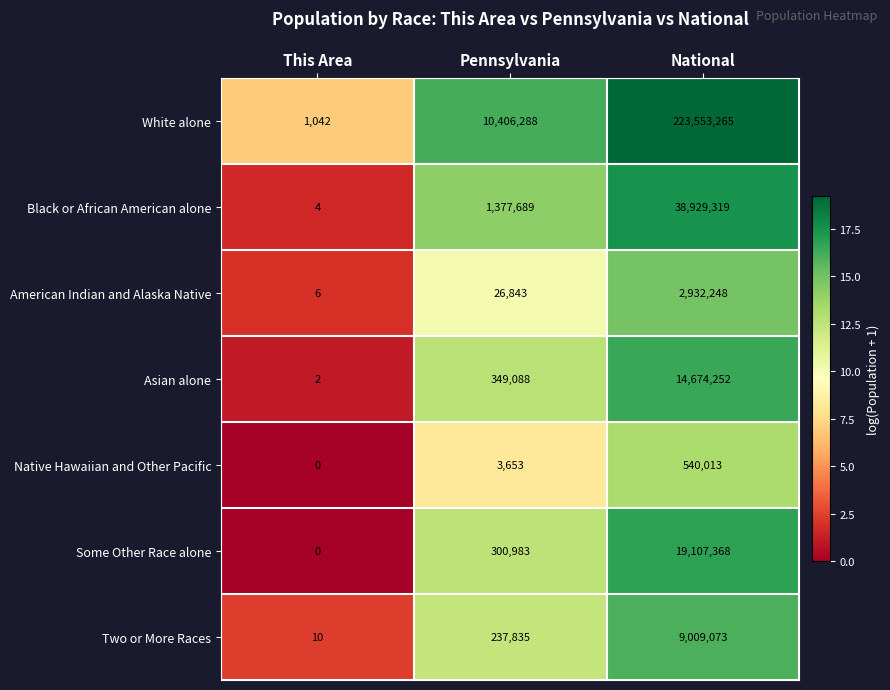

Where is Native Hawaiian and Other Pacific nearest to the value 270006?

Pennsylvania